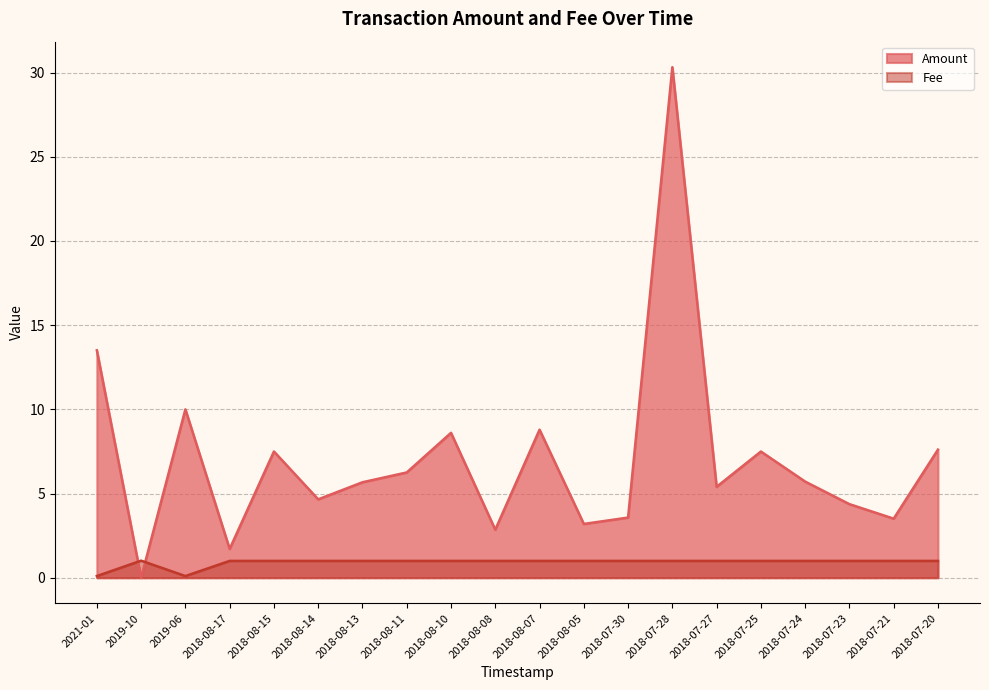

Rank the categories by Amount value from highest to lowest.

2018-07-28, 2021-01, 2019-06, 2018-08-07, 2018-08-10, 2018-07-20, 2018-08-15, 2018-07-25, 2018-08-11, 2018-07-24, 2018-08-13, 2018-07-27, 2018-08-14, 2018-07-23, 2018-07-30, 2018-07-21, 2018-08-05, 2018-08-08, 2018-08-17, 2019-10